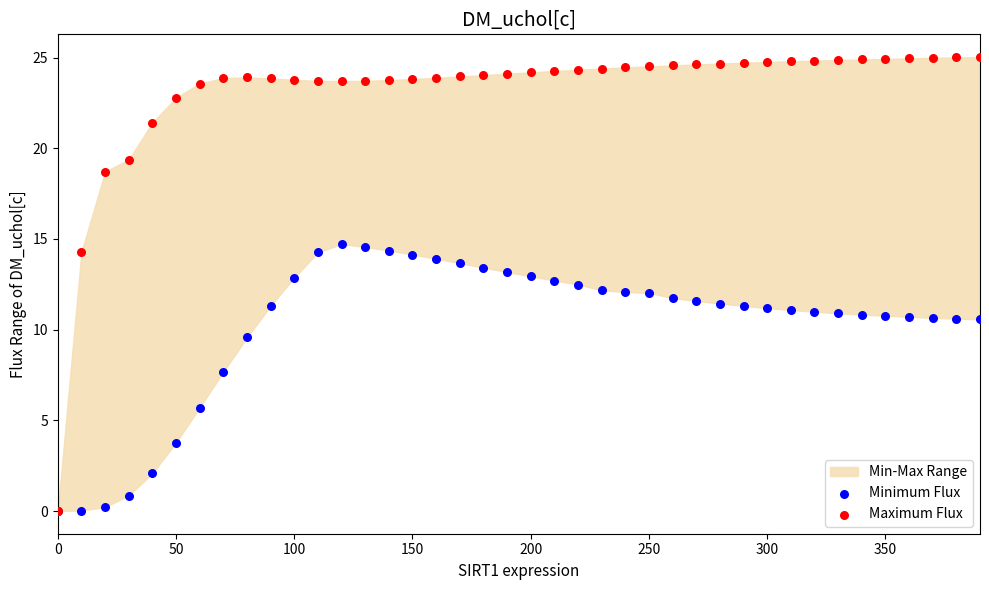

In the Minimum Flux series, what Y value is closest to 7?

7.7